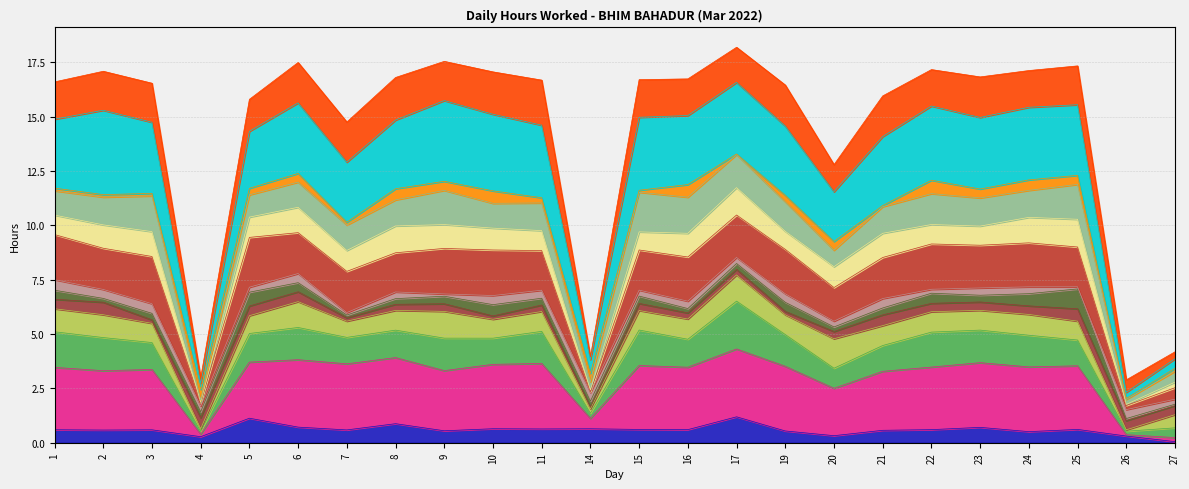

True or false: Base 1h and Buffer 4h intersect in this chart.

False